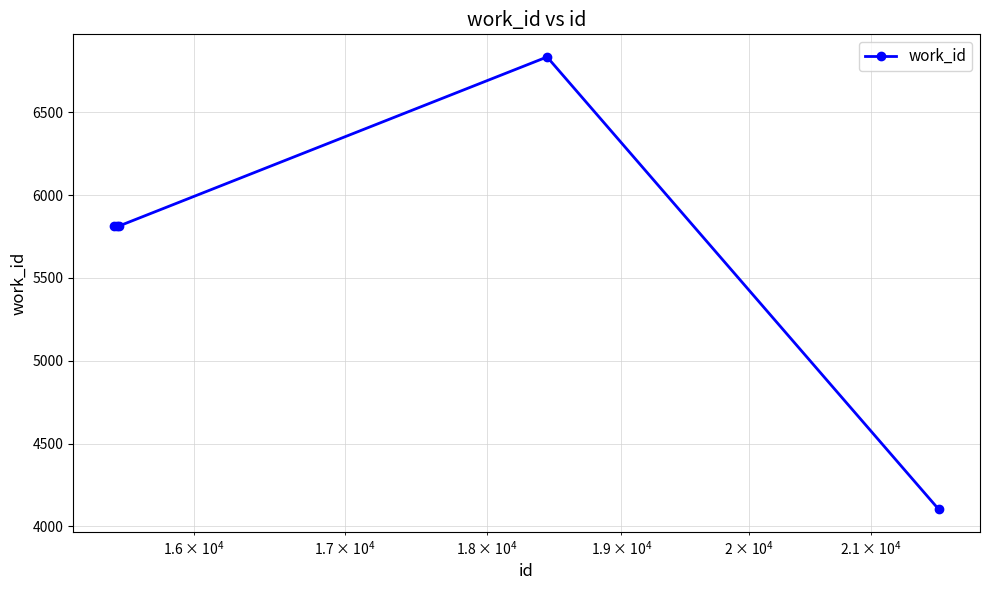

What is the value of the 4th point from the left?

6833